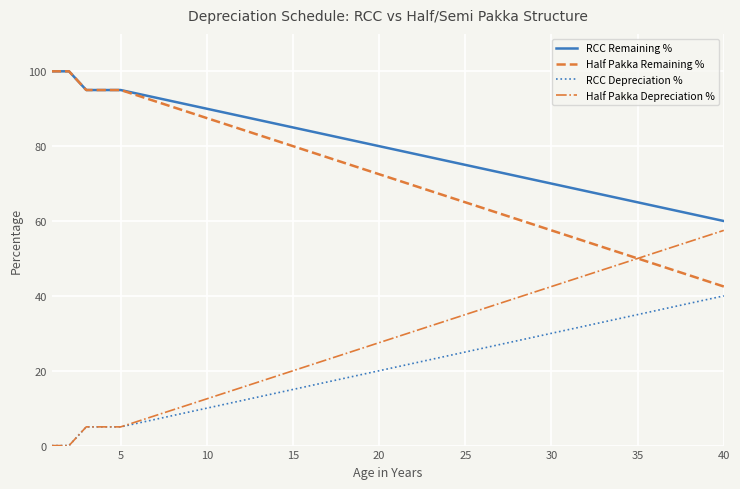

How many distinct data groups are displayed?

4